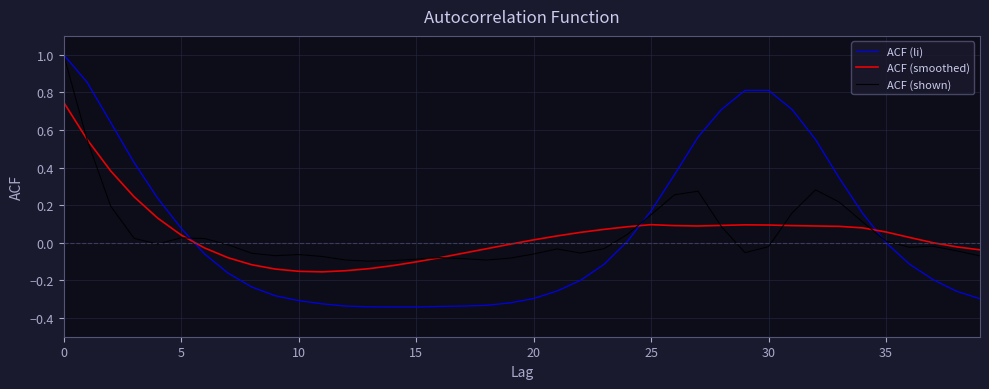

What is the maximum value shown in the chart?

1.0